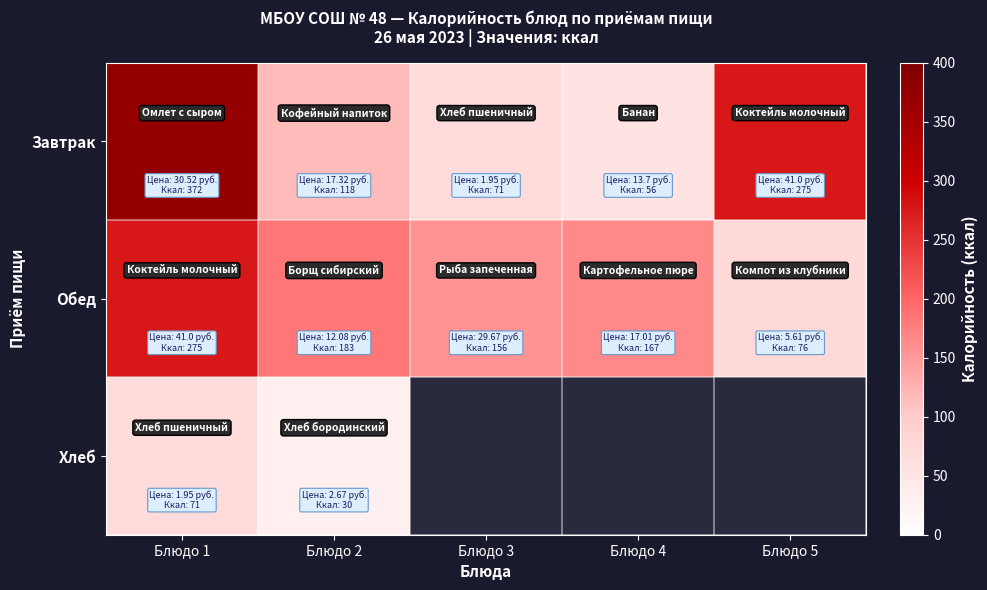

What is the difference between the Завтрак values at Блюдо 2 and Блюдо 3?

47.0